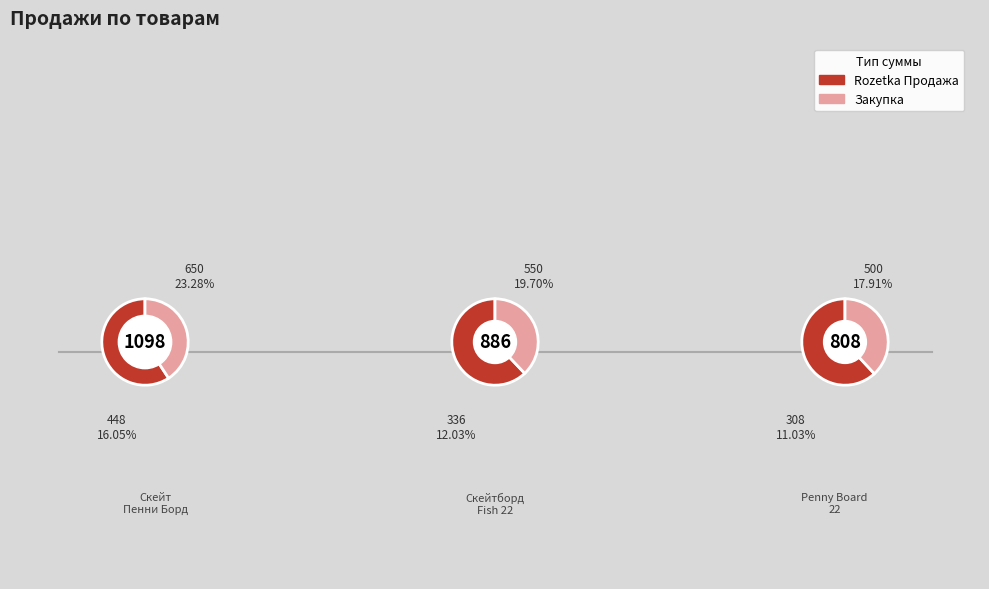

The Penny Board Original 22 slice represents 17% of the pie. True or false?

False